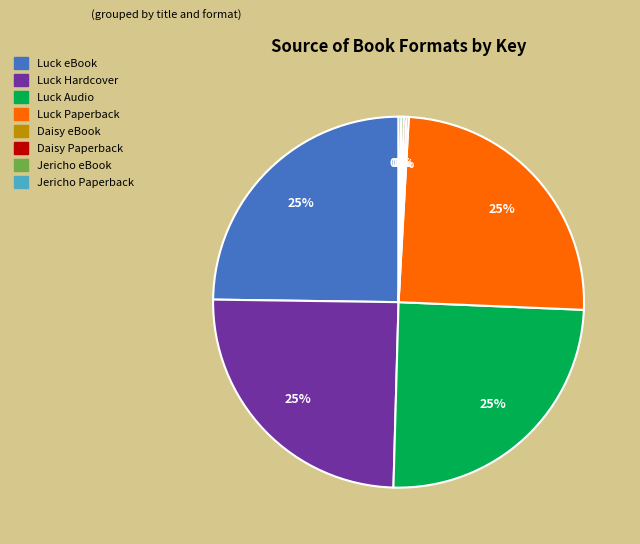

To the nearest percent, what is the difference between the largest and smallest slice percentages?

25%